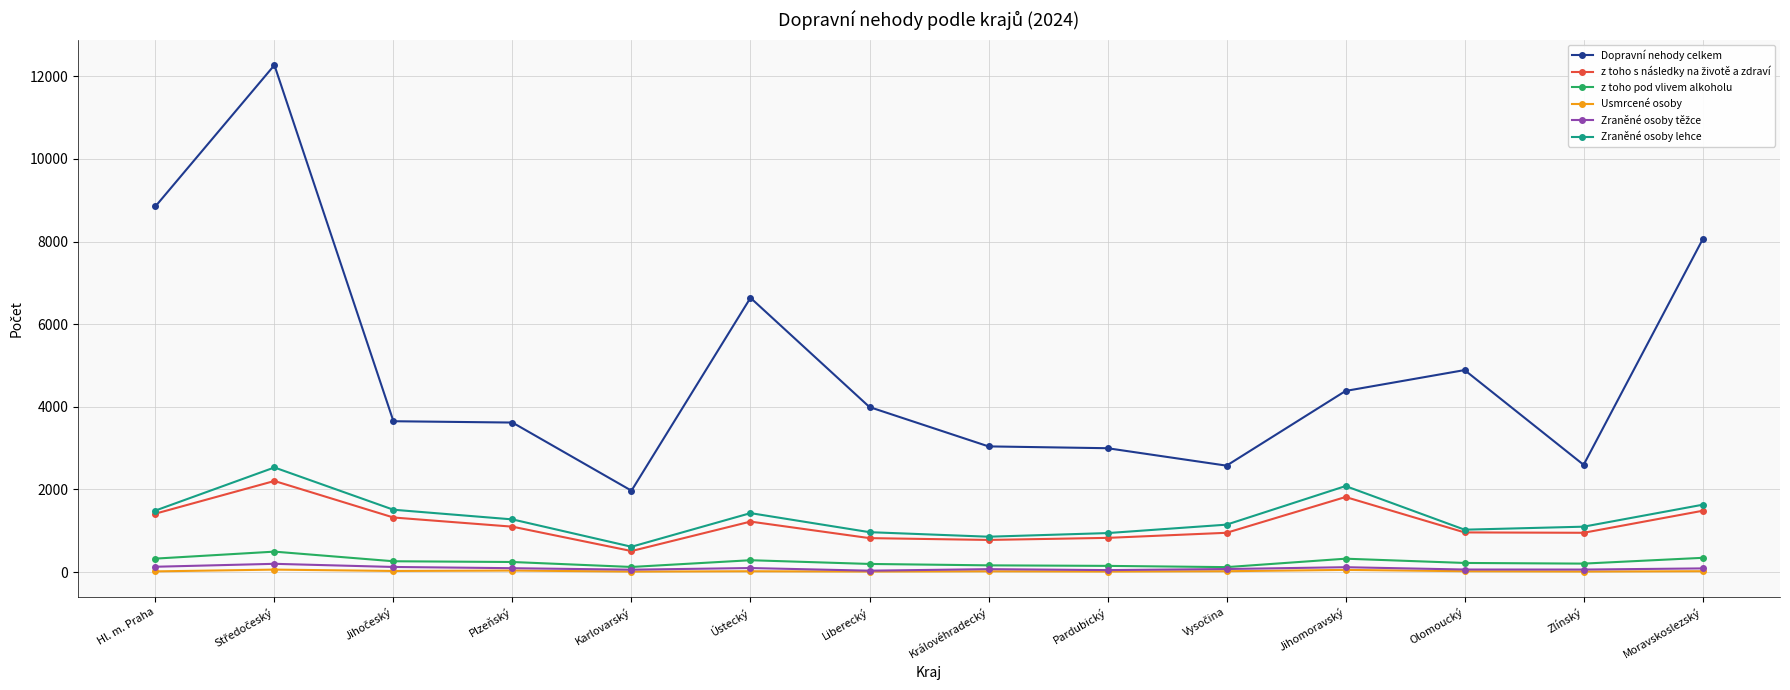

What is the label of the 5th point from the left?

Karlovarský